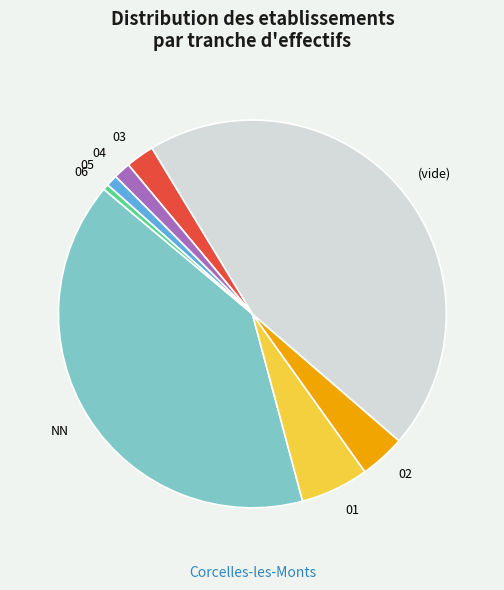

Is there any slice that represents more than half of the pie?

No